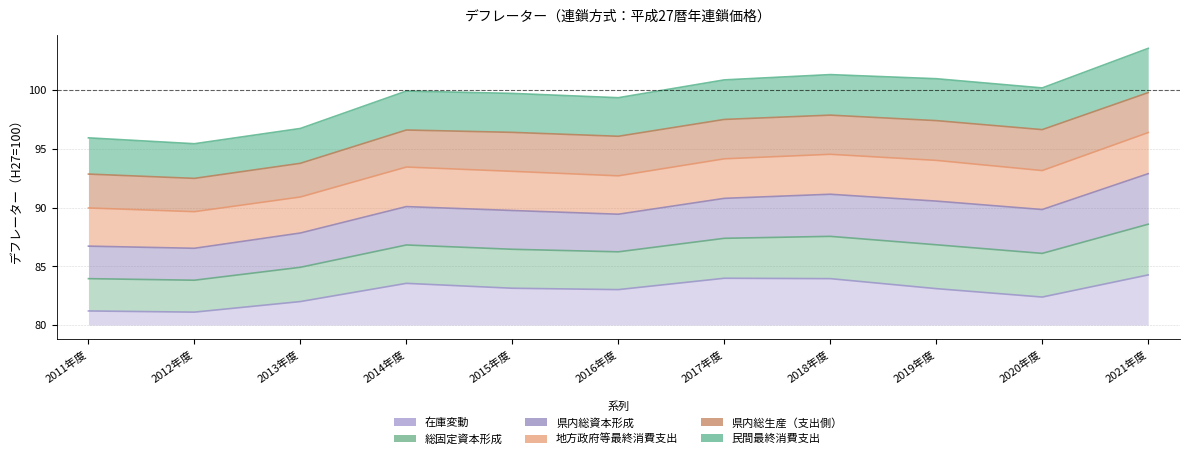

Where is 民間最終消費支出 nearest to the value 100?

2014年度